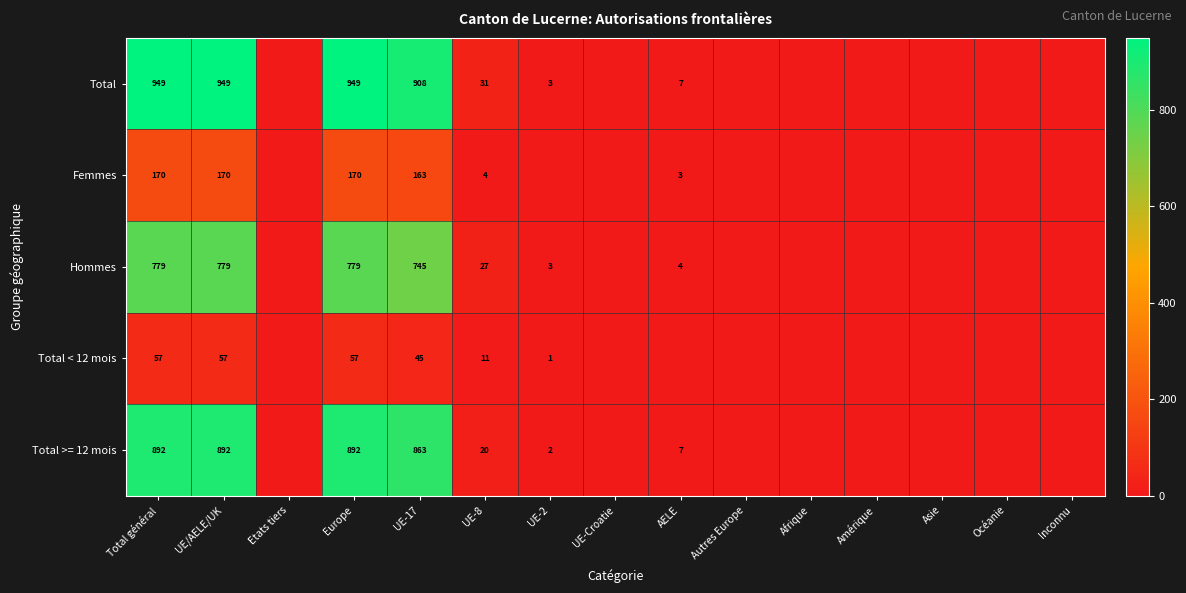

Between UE/AELE/UK and UE-8, which series saw the biggest shift?

Total